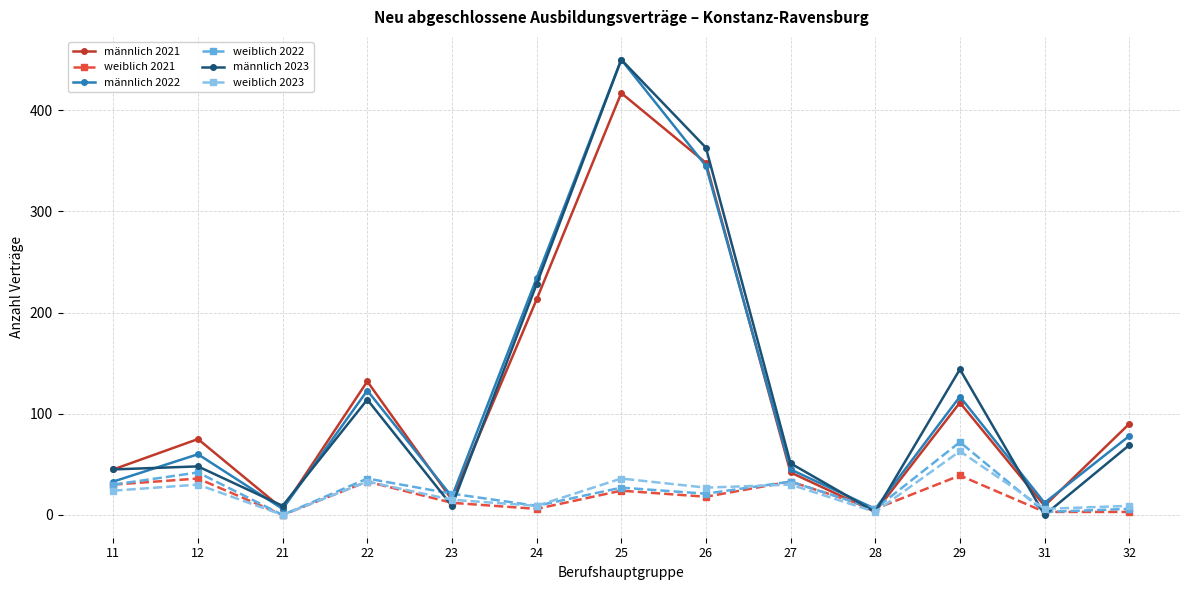

Is the value of weiblich 2022 at 11 greater than the value of männlich 2023 at 31?

Yes